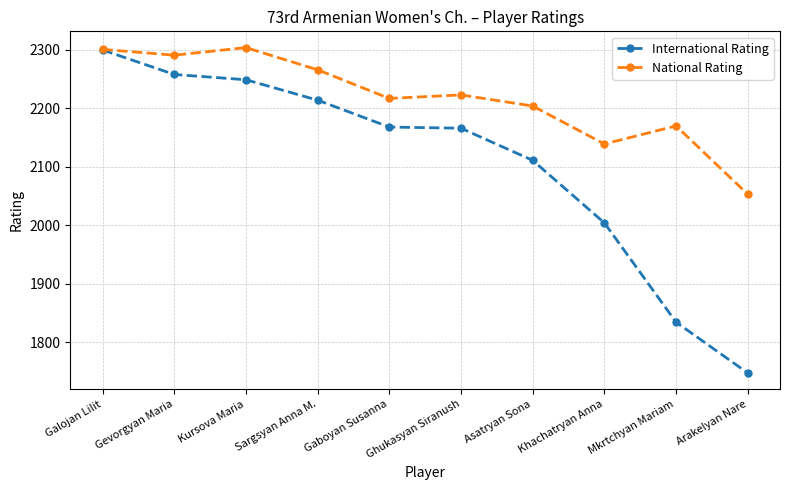

Does the chart have visible grid lines?

Yes